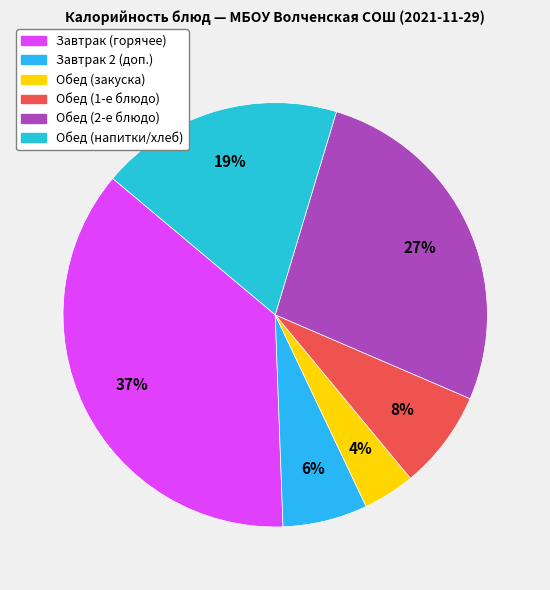

How many segments does this pie chart have?

6